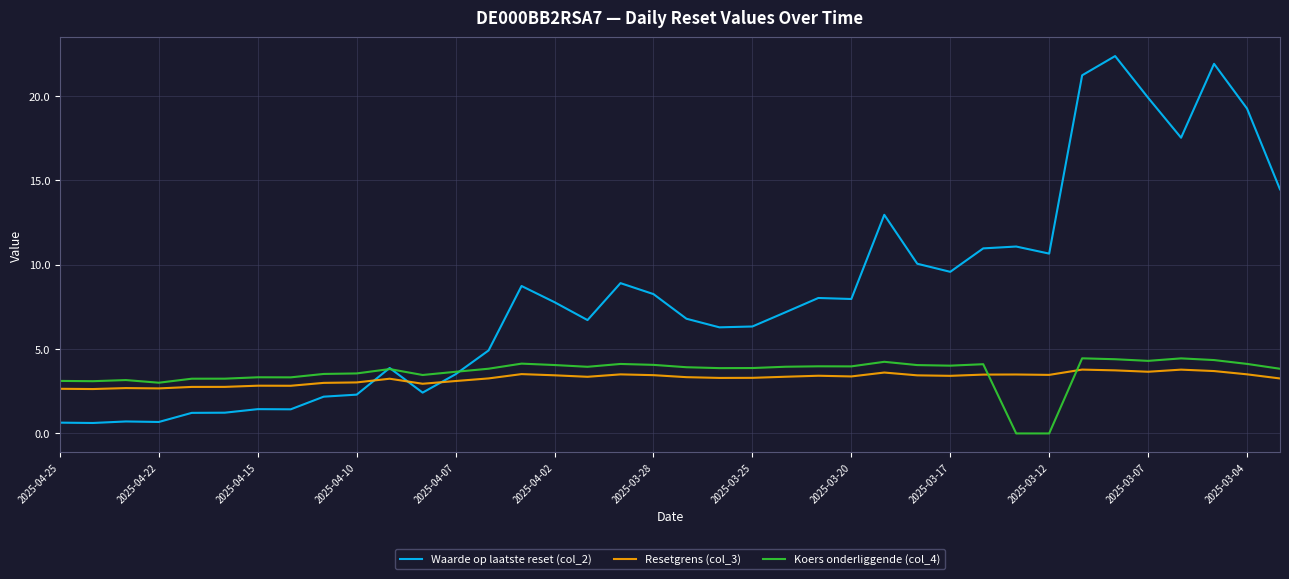

Which series has the largest range (max minus min)?

Waarde op laatste reset (col_2)